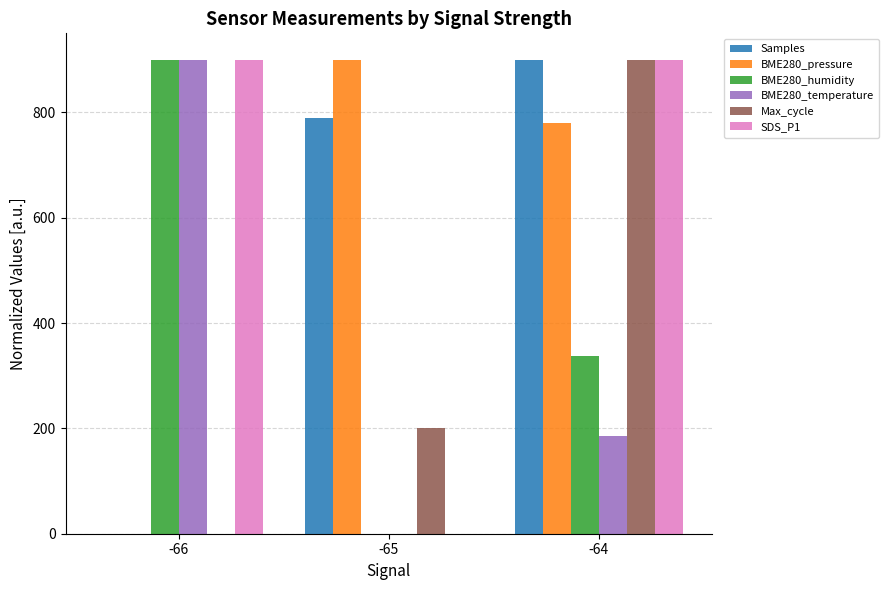

Which series changed the most between -65 and -64?

SDS_P1